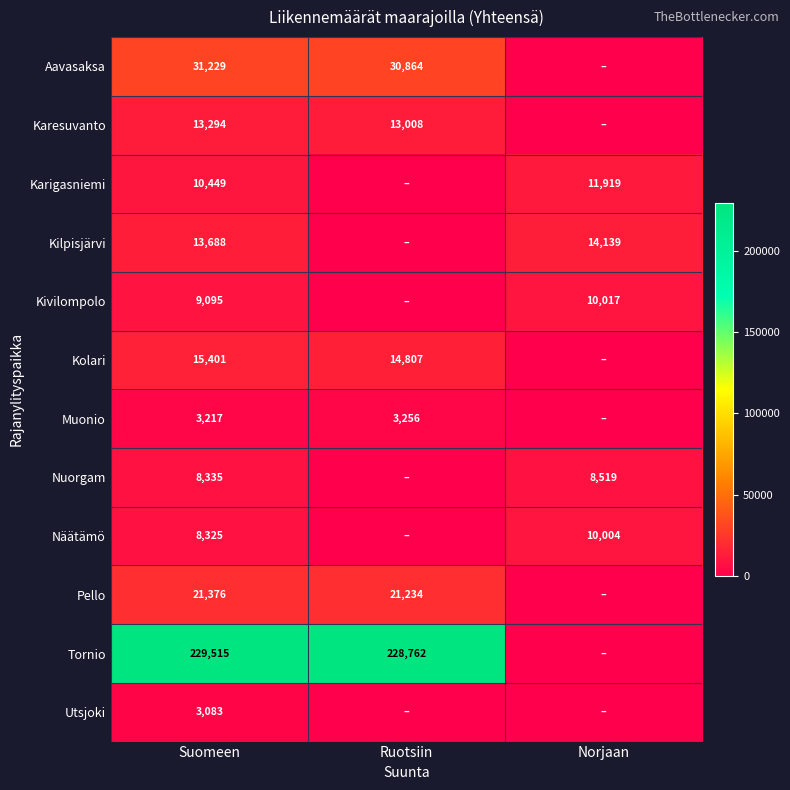

What is the total value across all series at Suomeen?

367007